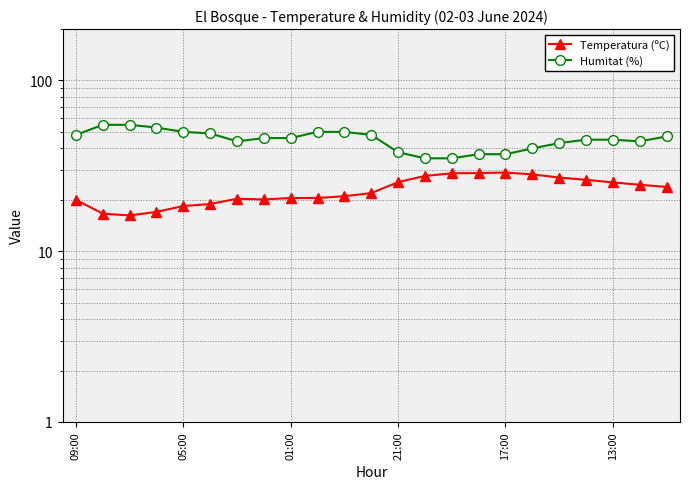

True or false: Humitat (%) has more than 1 points higher than both neighbors.

False